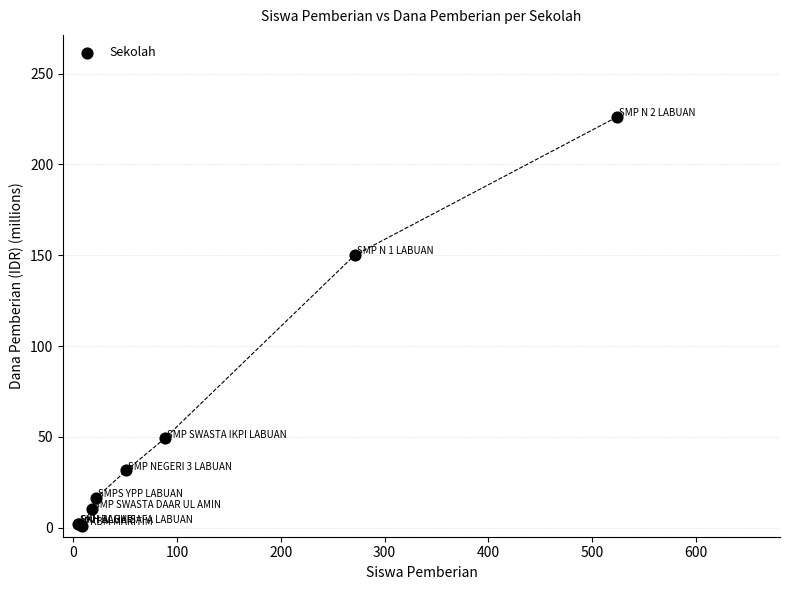

What Y value in the scatter plot is closest to 113?

150.0